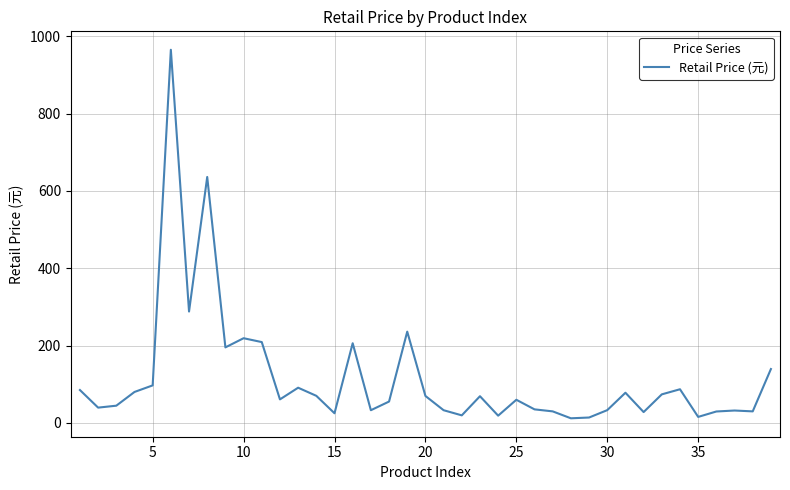

What is the difference between the maximum and minimum values?

953.1